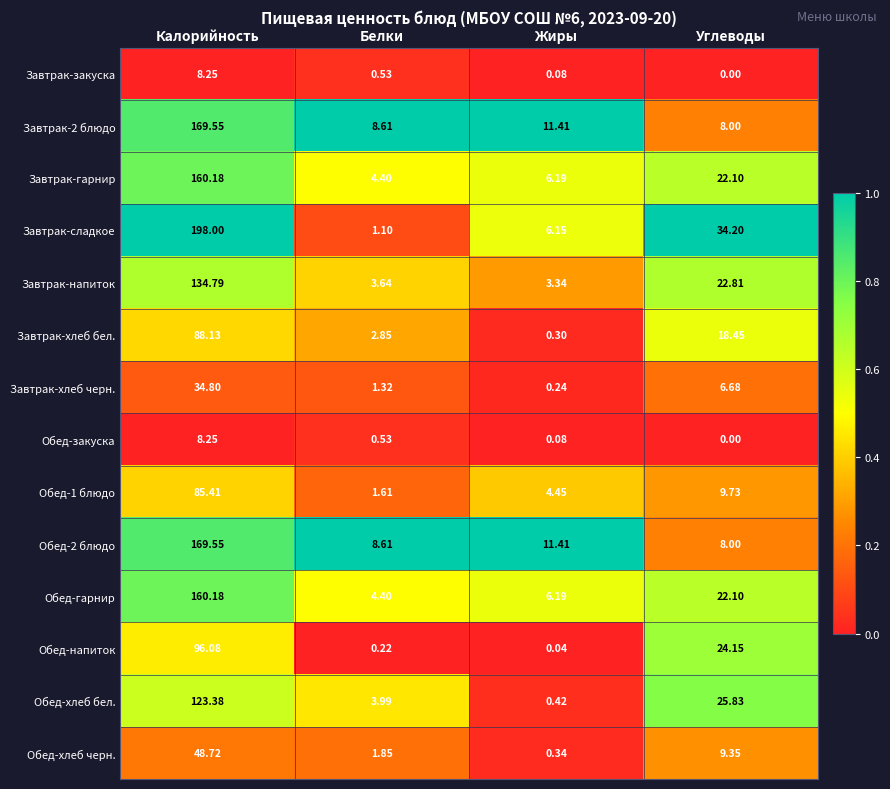

List the labels in order of Завтрак-гарнир value, smallest first.

Белки, Жиры, Углеводы, Калорийность